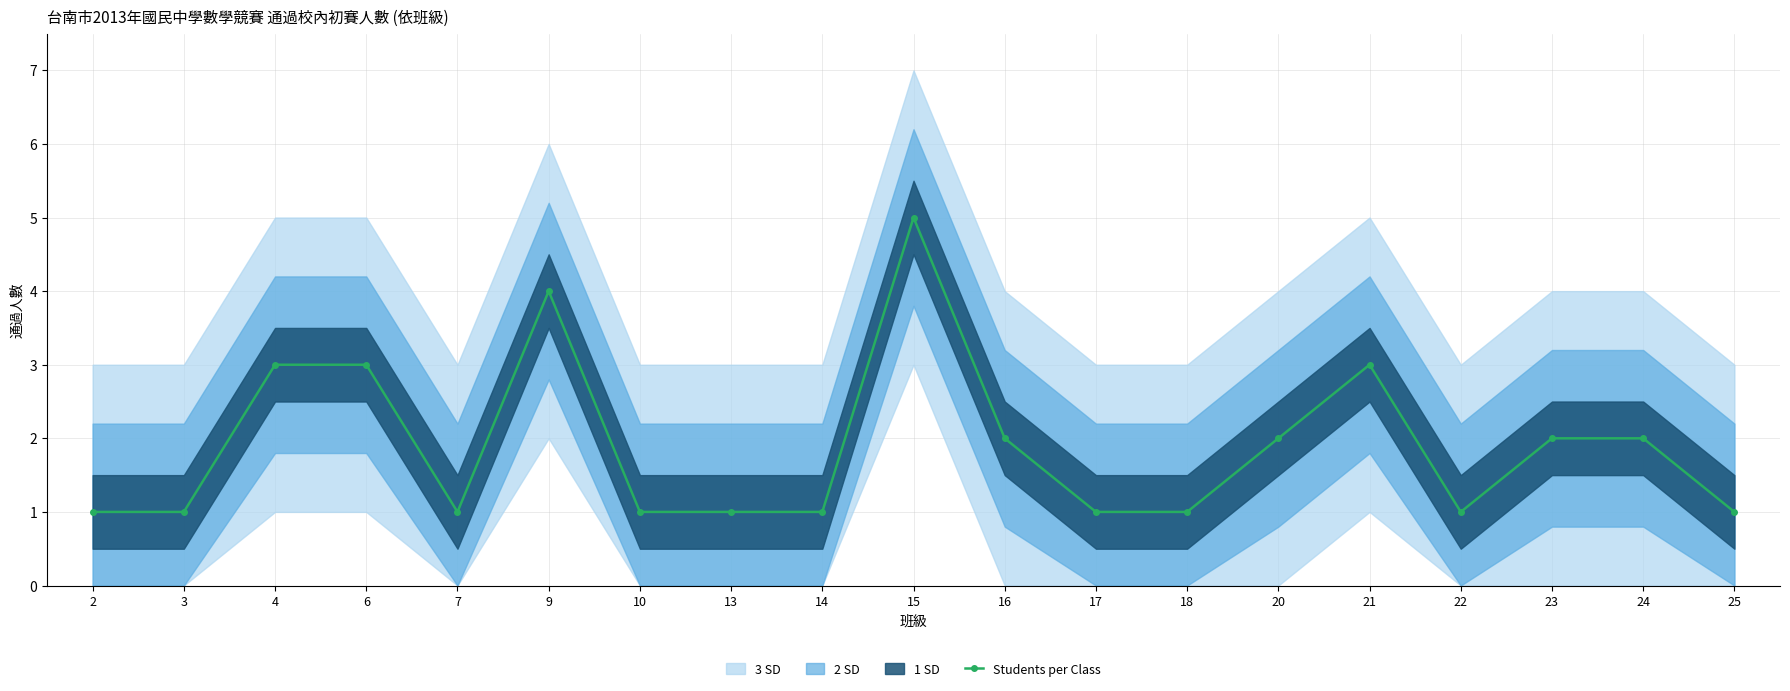

At which category does the data reach its first local valley?

7